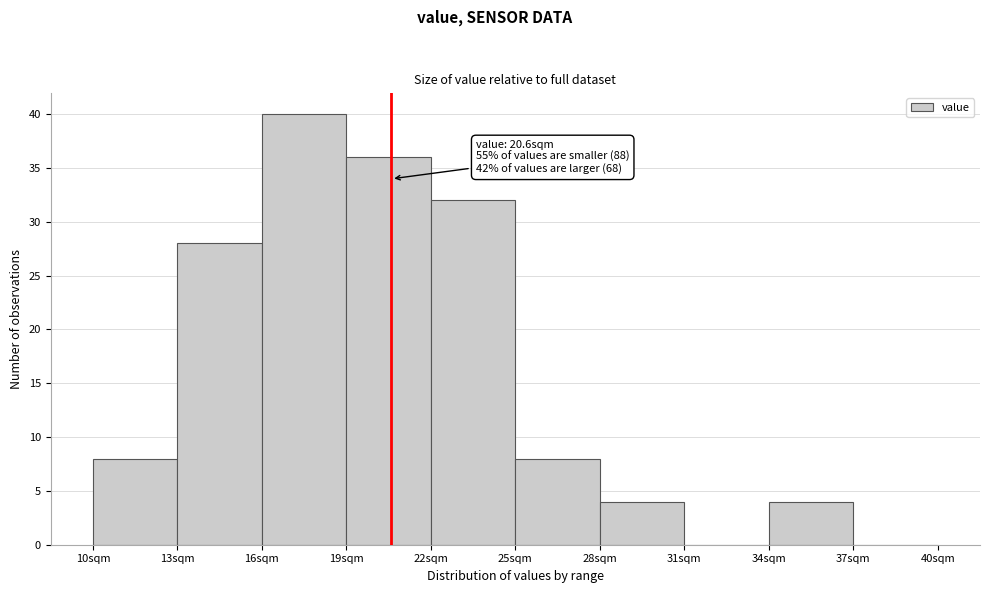

Which range on the x-axis has the tallest bar?

16 to 19